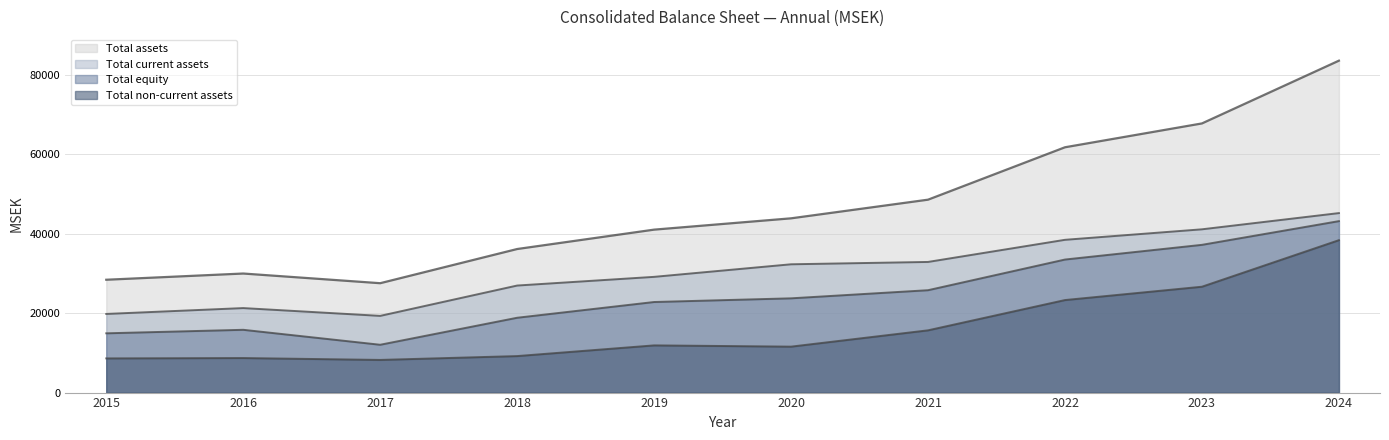

Rank the series by their average value, from lowest to highest.

Total non-current assets, Total equity, Total current assets, Total assets